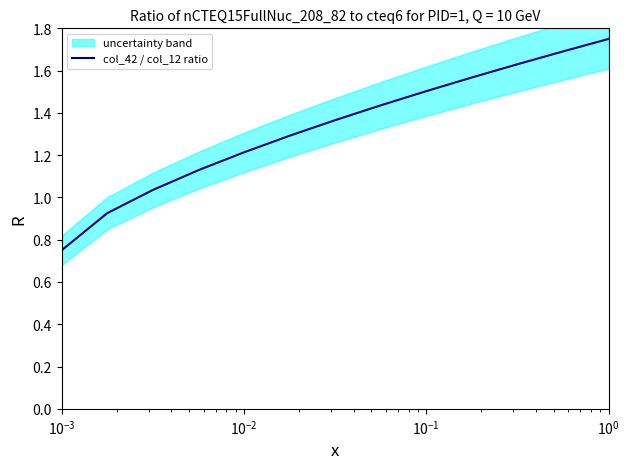

Is this an area chart (filled region under the line)?

No